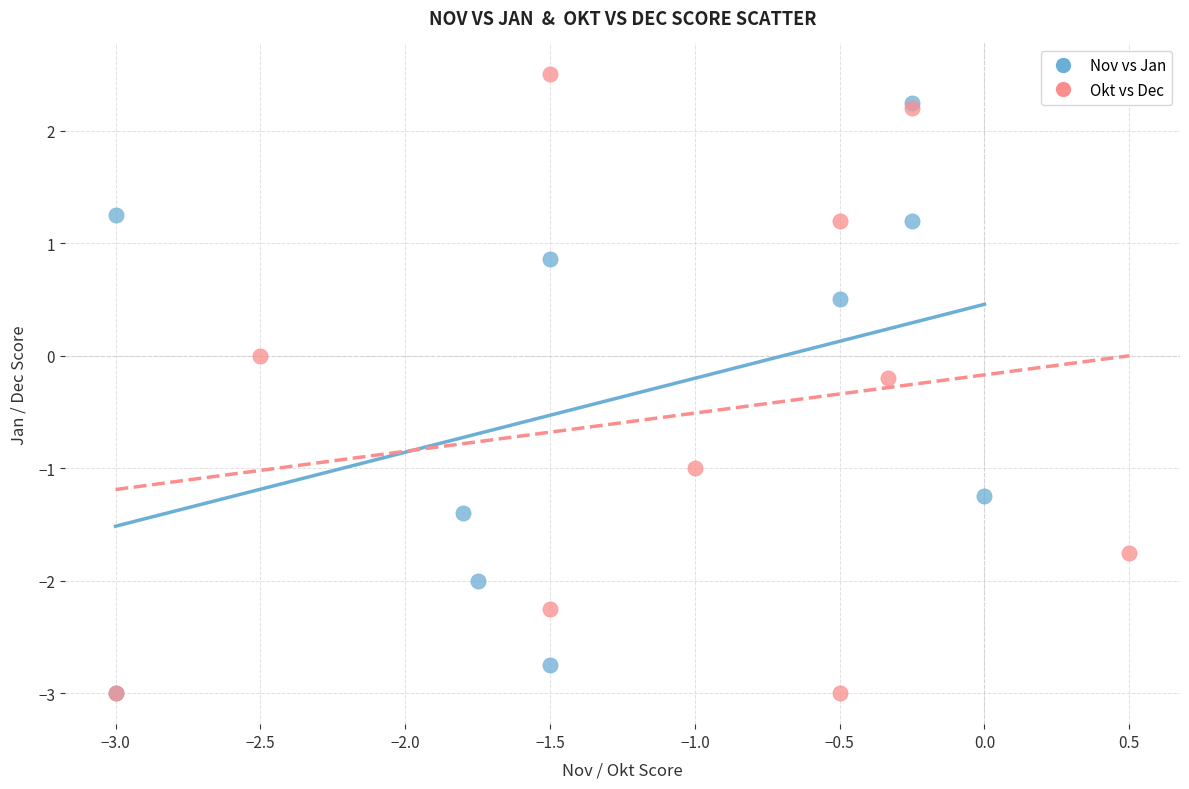

Which series has the largest Y range (max minus min)?

Okt vs Dec